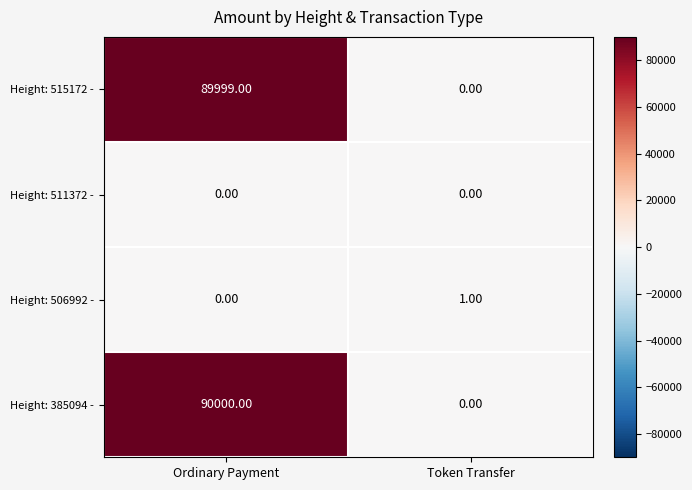

What is the difference between the Height: 385094 - values at Token Transfer and Ordinary Payment?

90000